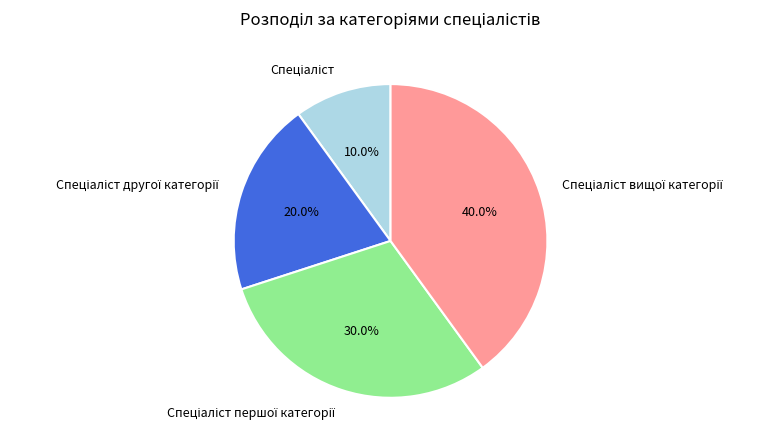

Is there any slice that represents more than half of the pie?

No